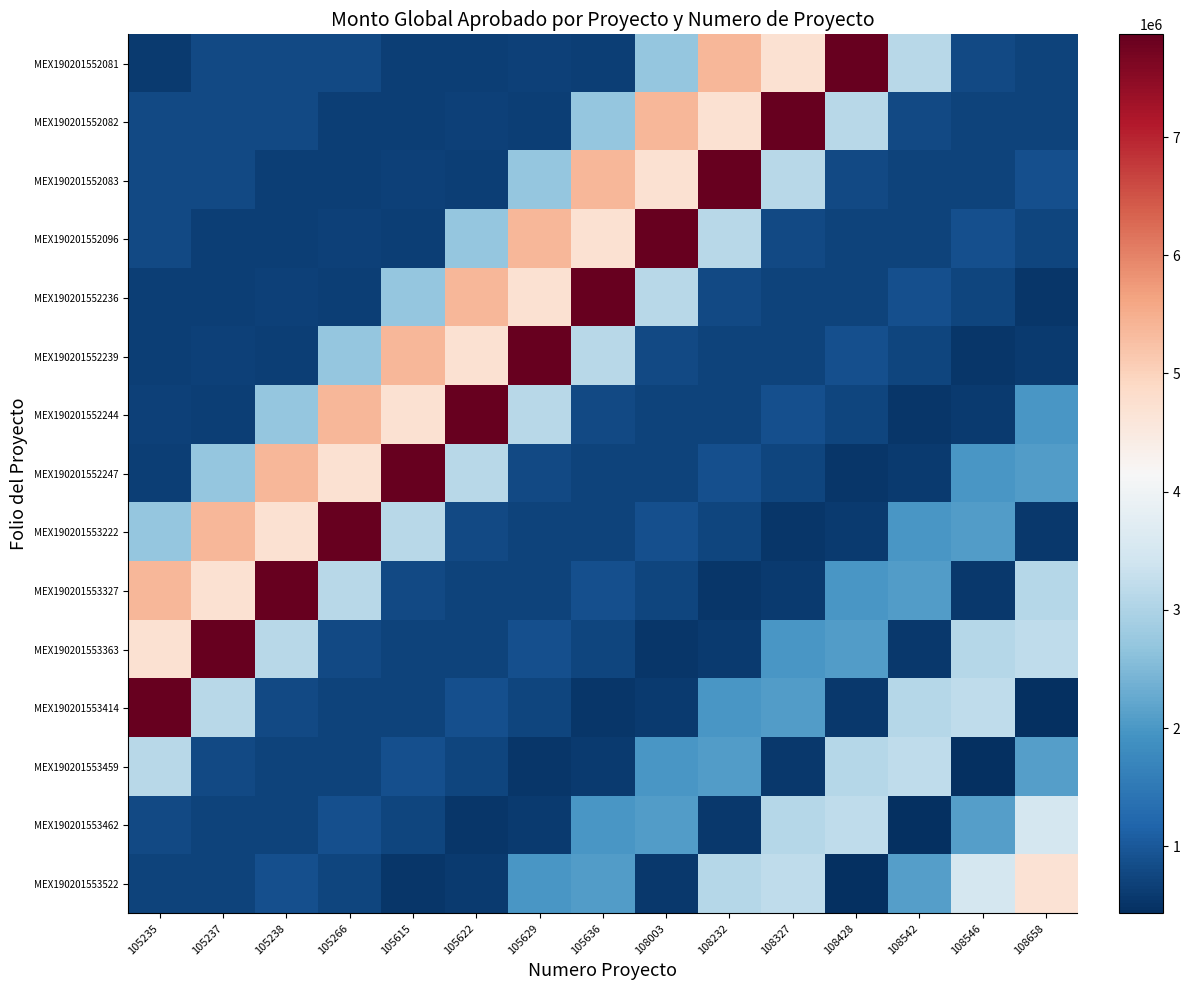

Reading left to right, transcribe all the data shown in this chart.

MEX190201552081: 105235=595685	105237=787525	105238=787525	105266=787525	105615=663096	105622=663824	105629=693076	105636=659806	108003=2725000	108232=5395500	108327=4730600	108428=7869800	108542=3120000	108546=785000	108658=720000
MEX190201552082: 105235=787525	105237=787525	105238=787525	105266=663096	105615=663824	105622=693076	105629=659806	105636=2725000	108003=5395500	108232=4730600	108327=7869800	108428=3120000	108542=785000	108546=720000	108658=720000
MEX190201552083: 105235=787525	105237=787525	105238=663096	105266=663824	105615=693076	105622=659806	105629=2725000	105636=5395500	108003=4730600	108232=7869800	108327=3120000	108428=785000	108542=720000	108546=720000	108658=871500
MEX190201552096: 105235=787525	105237=663096	105238=663824	105266=693076	105615=659806	105622=2725000	105629=5395500	105636=4730600	108003=7869800	108232=3120000	108327=785000	108428=720000	108542=720000	108546=871500	108658=728556
MEX190201552236: 105235=663096	105237=663824	105238=693076	105266=659806	105615=2725000	105622=5395500	105629=4730600	105636=7869800	108003=3120000	108232=785000	108327=720000	108428=720000	108542=871500	108546=728556	108658=539500
MEX190201552239: 105235=663824	105237=693076	105238=659806	105266=2725000	105615=5395500	105622=4730600	105629=7869800	105636=3120000	108003=785000	108232=720000	108327=720000	108428=871500	108542=728556	108546=539500	108658=581000
MEX190201552244: 105235=693076	105237=659806	105238=2725000	105266=5395500	105615=4730600	105622=7869800	105629=3120000	105636=785000	108003=720000	108232=720000	108327=871500	108428=728556	108542=539500	108546=581000	108658=1994700
MEX190201552247: 105235=659806	105237=2725000	105238=5395500	105266=4730600	105615=7869800	105622=3120000	105629=785000	105636=720000	108003=720000	108232=871500	108327=728556	108428=539500	108542=581000	108546=1994700	108658=2076450
MEX190201553222: 105235=2725000	105237=5395500	105238=4730600	105266=7869800	105615=3120000	105622=785000	105629=720000	105636=720000	108003=871500	108232=728556	108327=539500	108428=581000	108542=1994700	108546=2076450	108658=560260
MEX190201553327: 105235=5395500	105237=4730600	105238=7869800	105266=3120000	105615=785000	105622=720000	105629=720000	105636=871500	108003=728556	108232=539500	108327=581000	108428=1994700	108542=2076450	108546=560260	108658=3095600
MEX190201553363: 105235=4730600	105237=7869800	105238=3120000	105266=785000	105615=720000	105622=720000	105629=871500	105636=728556	108003=539500	108232=581000	108327=1994700	108428=2076450	108542=560260	108546=3095600	108658=3204600
MEX190201553414: 105235=7869800	105237=3120000	105238=785000	105266=720000	105615=720000	105622=871500	105629=728556	105636=539500	108003=581000	108232=1994700	108327=2076450	108428=560260	108542=3095600	108546=3204600	108658=431600
MEX190201553459: 105235=3120000	105237=785000	105238=720000	105266=720000	105615=871500	105622=728556	105629=539500	105636=581000	108003=1994700	108232=2076450	108327=560260	108428=3095600	108542=3204600	108546=431600	108658=2096350
MEX190201553462: 105235=785000	105237=720000	105238=720000	105266=871500	105615=728556	105622=539500	105629=581000	105636=1994700	108003=2076450	108232=560260	108327=3095600	108428=3204600	108542=431600	108546=2096350	108658=3500000
MEX190201553522: 105235=720000	105237=720000	105238=871500	105266=728556	105615=539500	105622=581000	105629=1994700	105636=2076450	108003=560260	108232=3095600	108327=3204600	108428=431600	108542=2096350	108546=3500000	108658=4700000